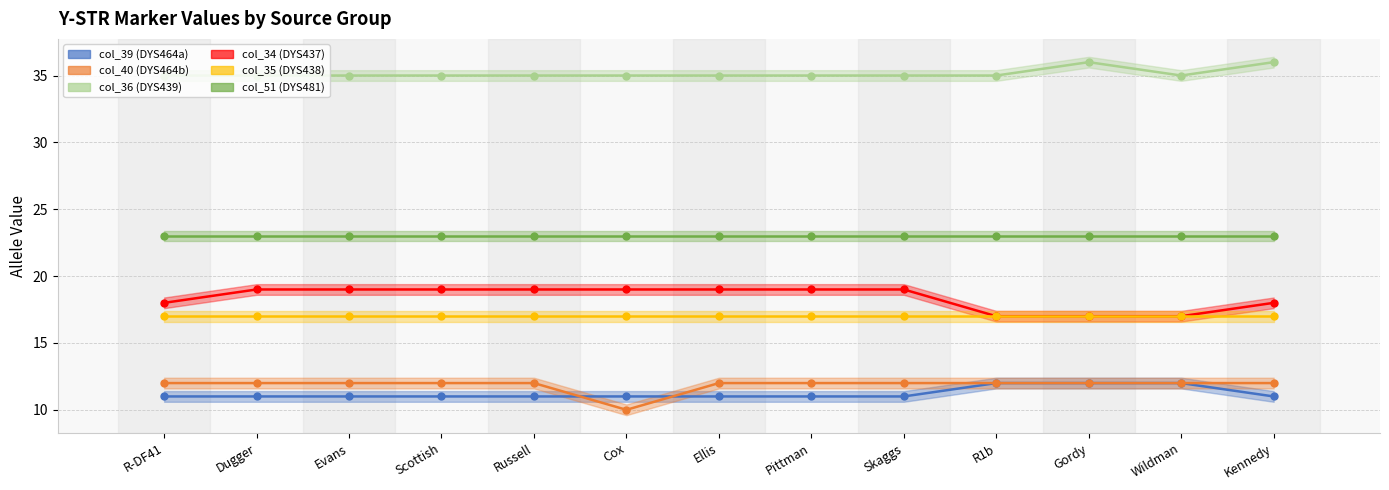

True or false: col_34 (DYS437) and col_40 (DYS464b) intersect in this chart.

False